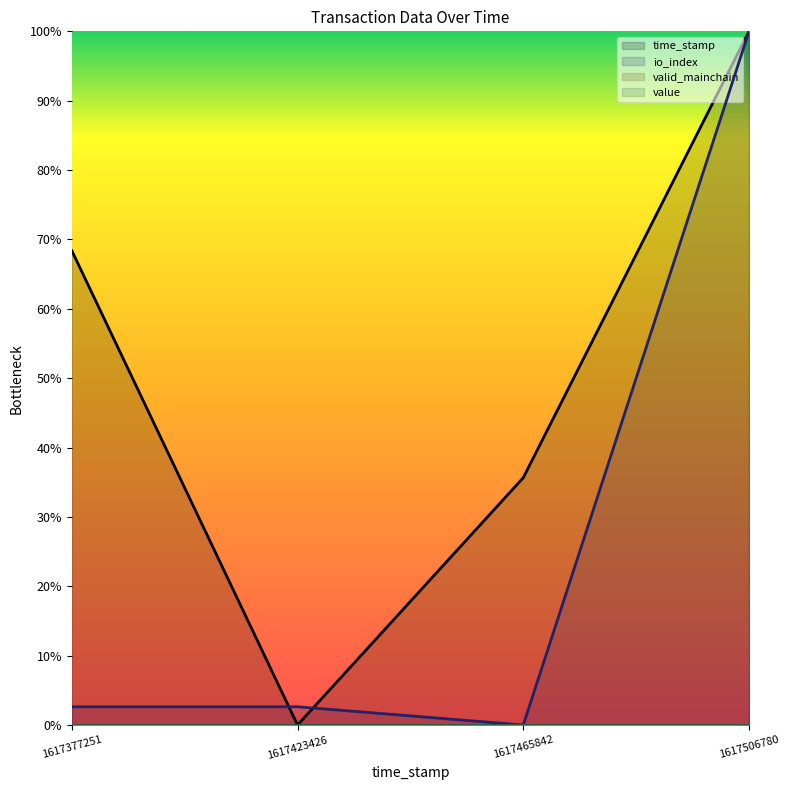

Which series ends up on top after the final intersection of time_stamp and io_index?

time_stamp